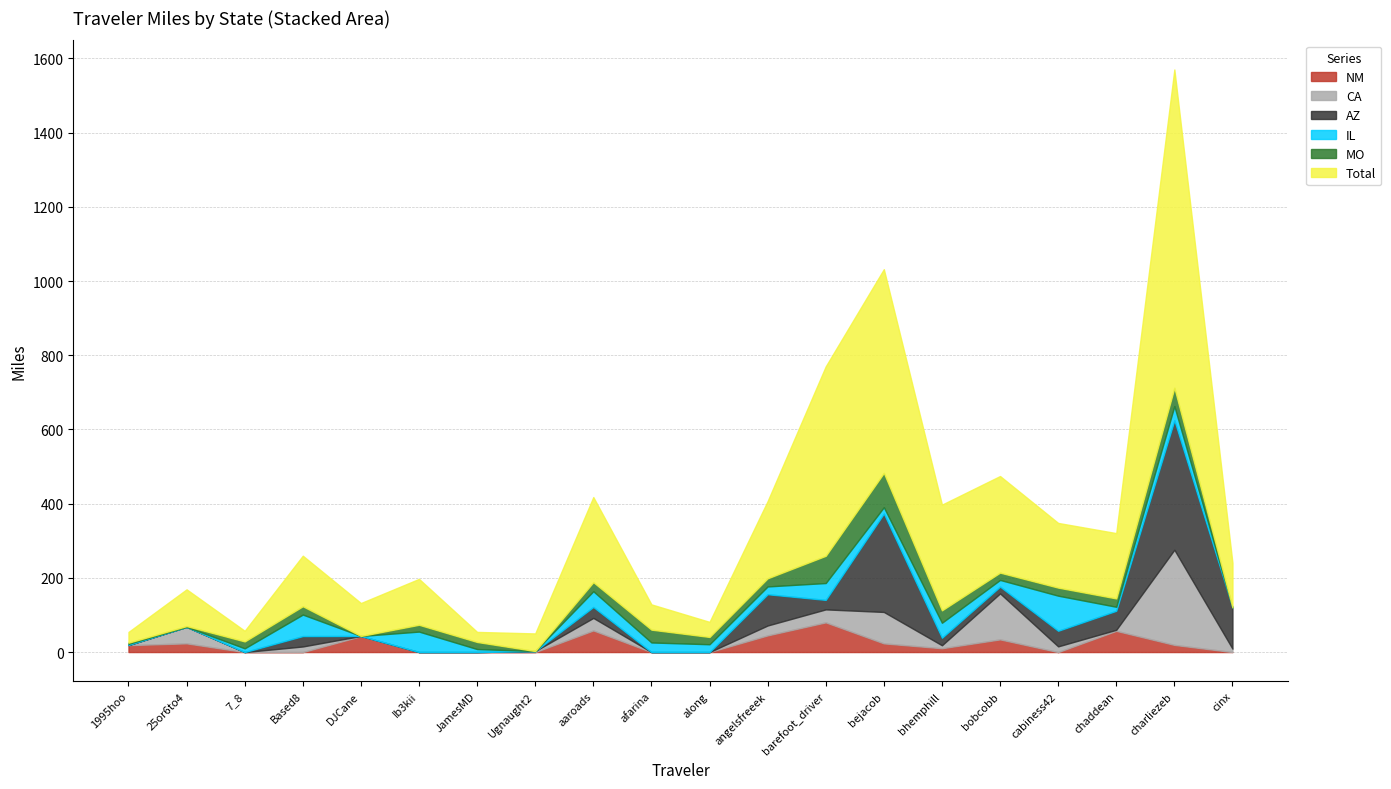

True or false: AZ and CA cross at least once.

True